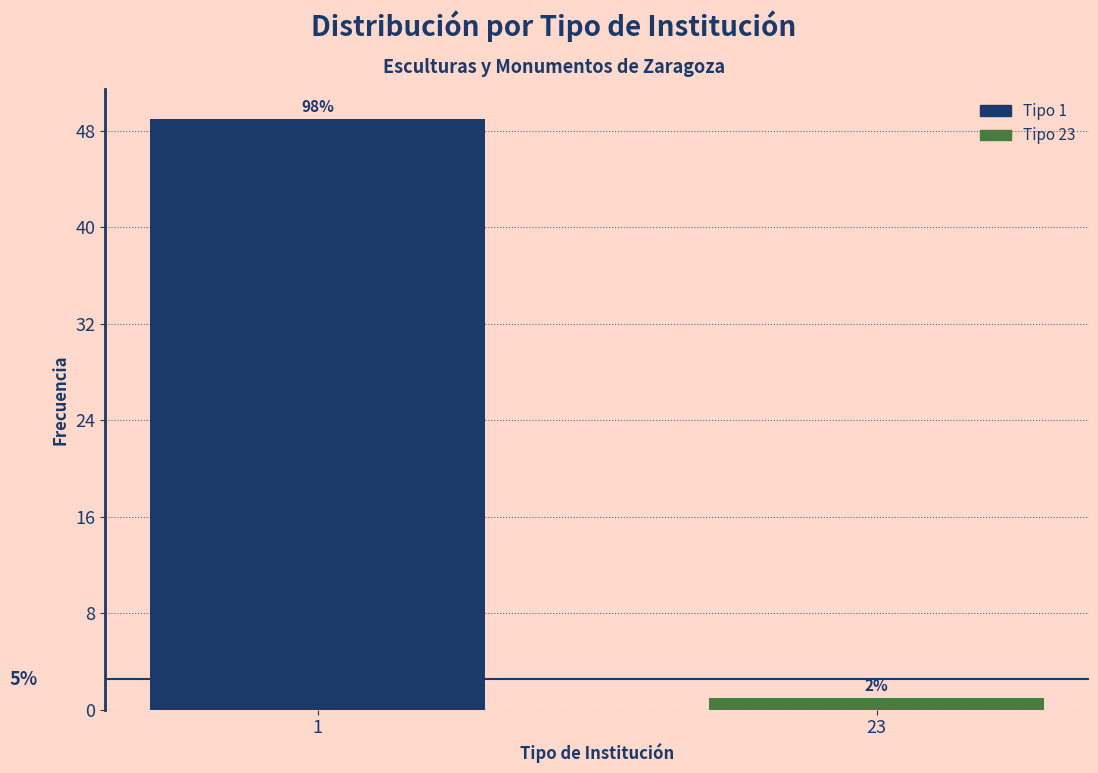

Does the chart contain any negative values?

No